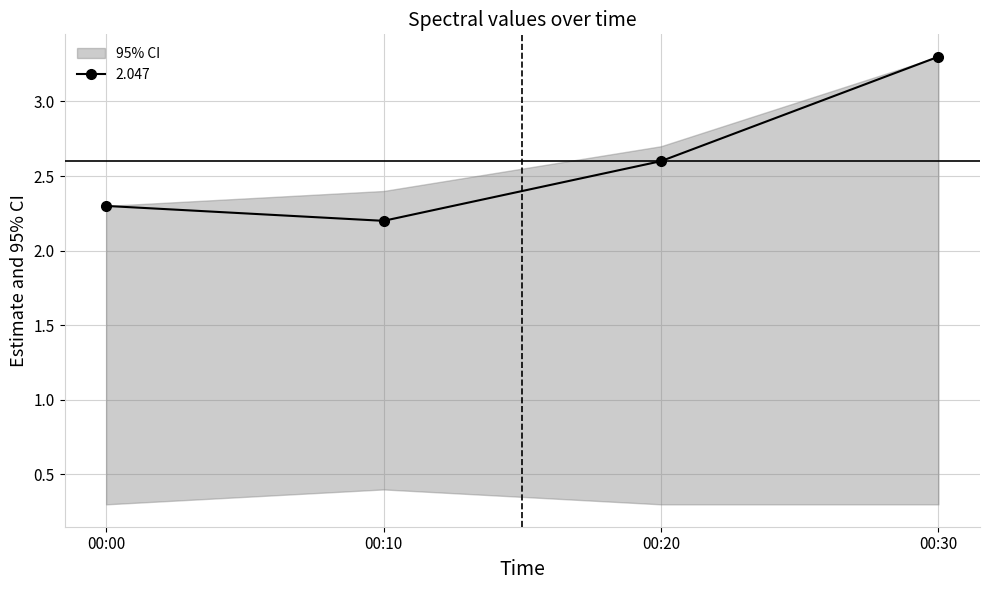

True or false: 4.410 and 2.342 intersect in this chart.

False